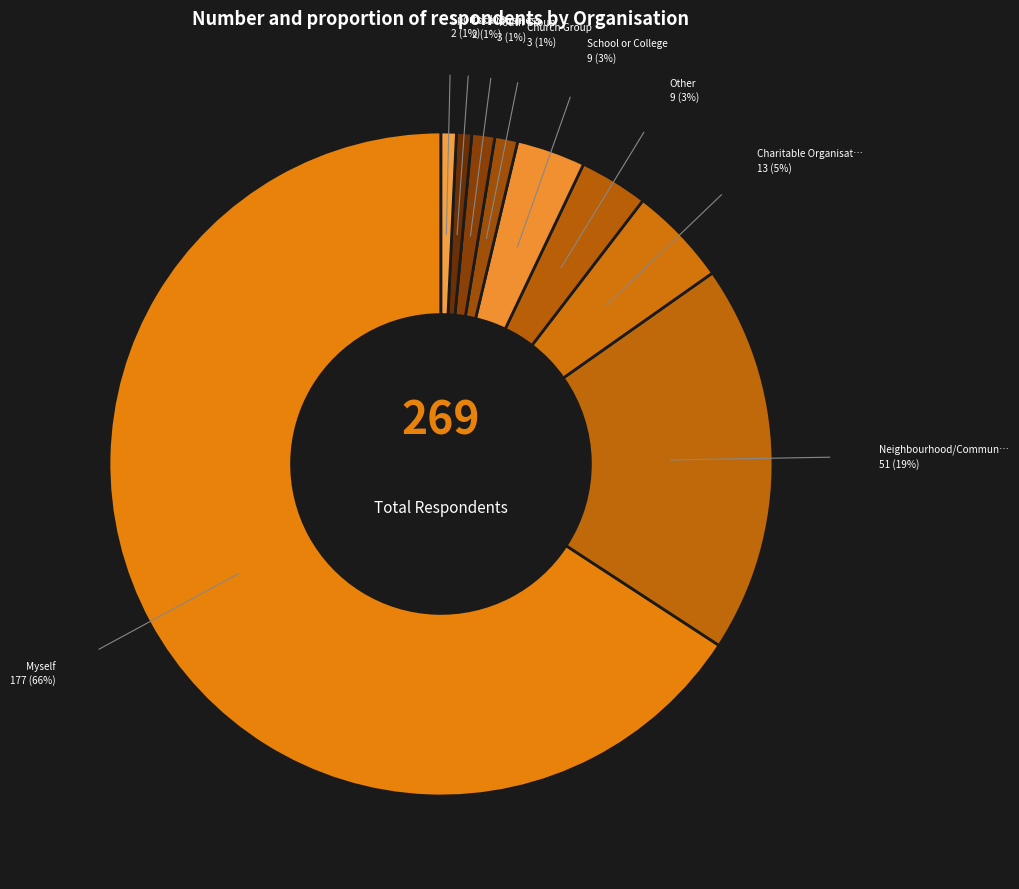

How many slices are in this pie chart?

9